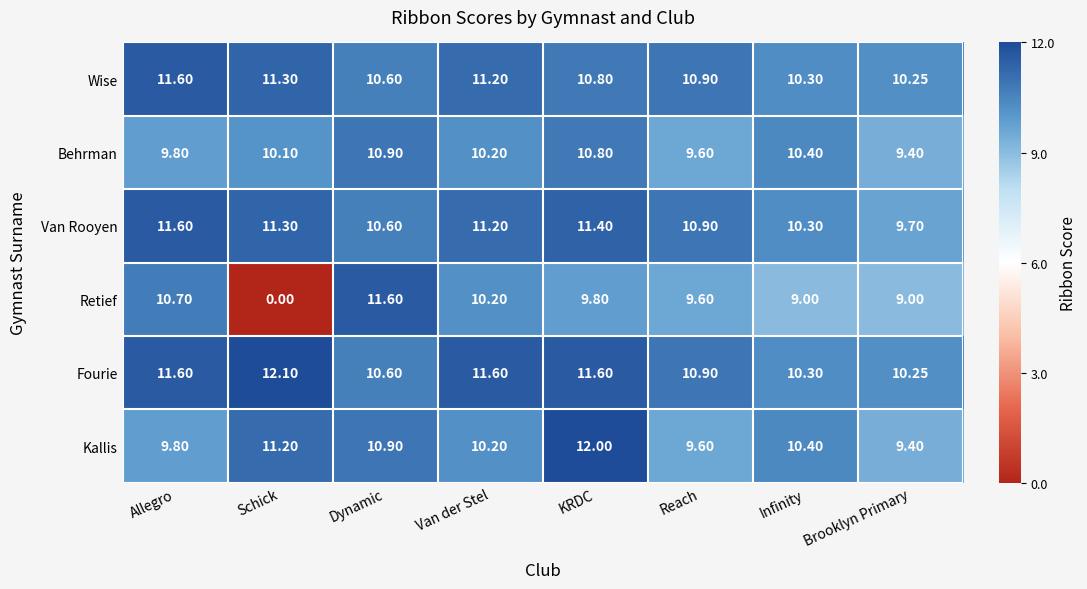

At which category is the sum across all series the highest?

KRDC